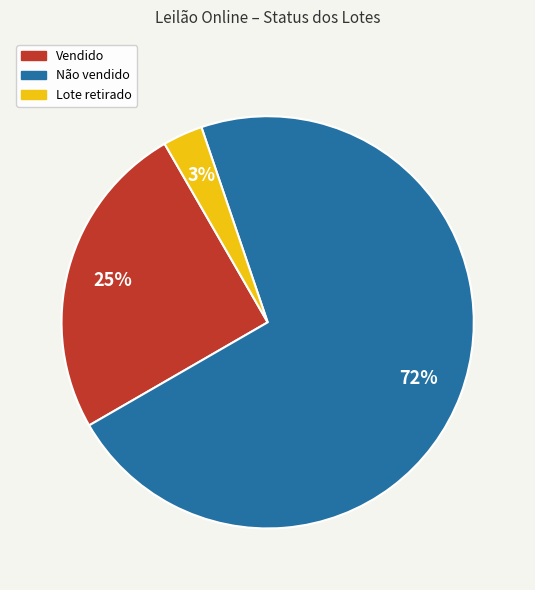

To the nearest percent, what is the average slice percentage?

33%